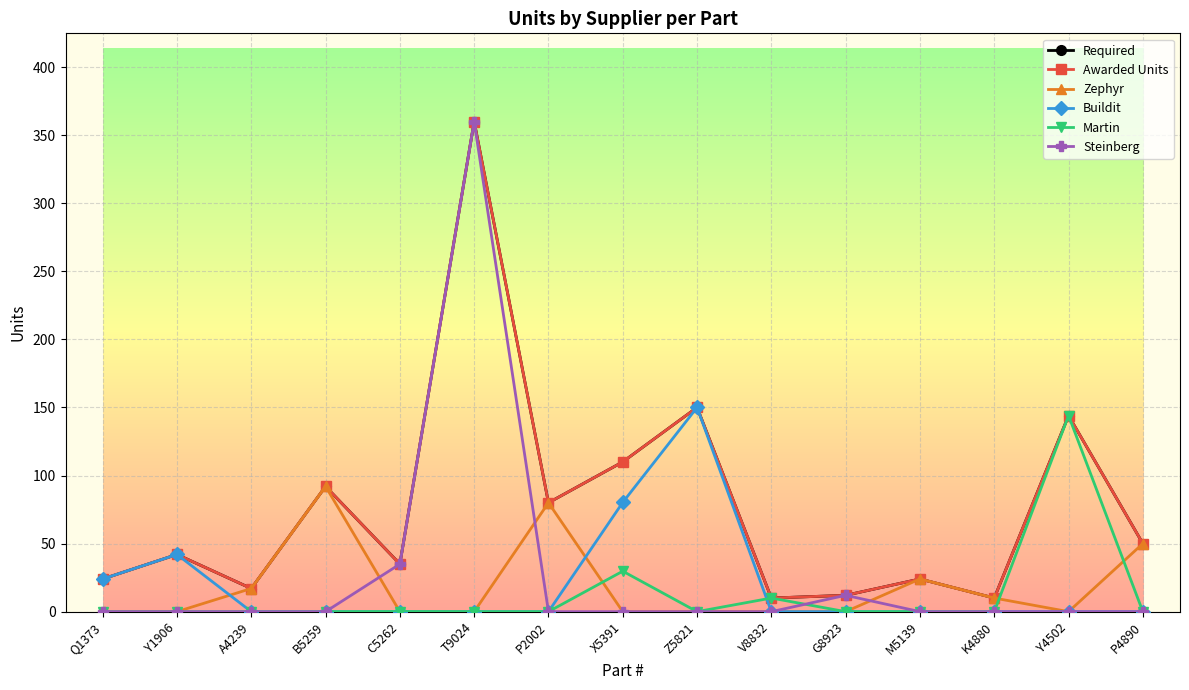

Is this an area chart (filled region under the line)?

No